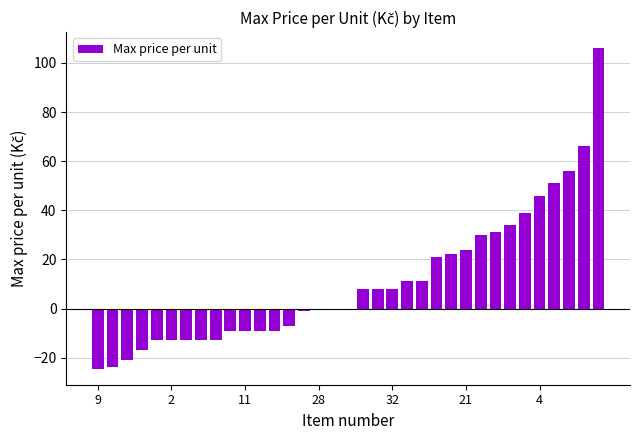

What is the sum of all values?

376.5